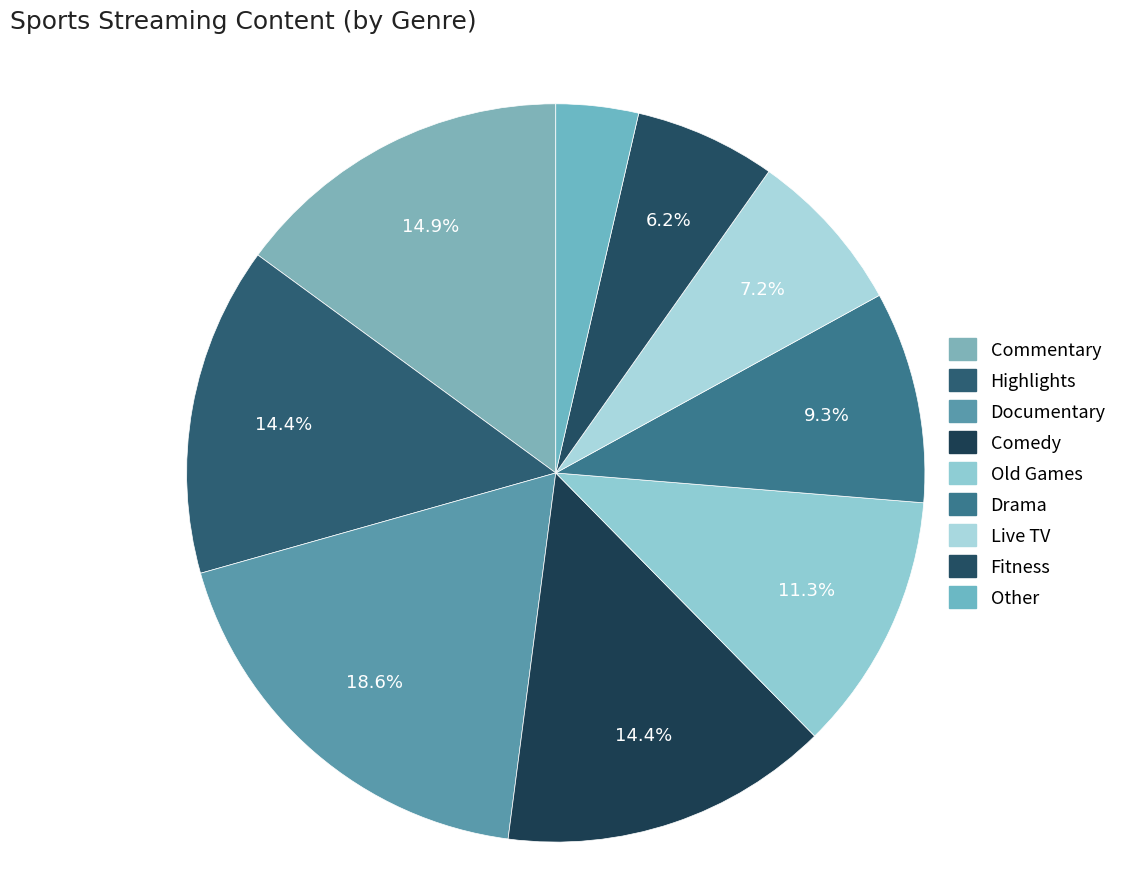

Which category has the smallest portion of the pie?

Other